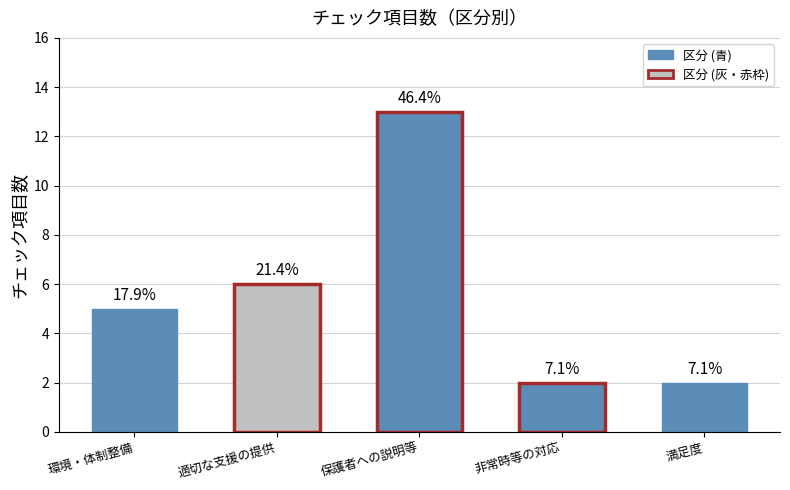

Are the bars horizontal?

No